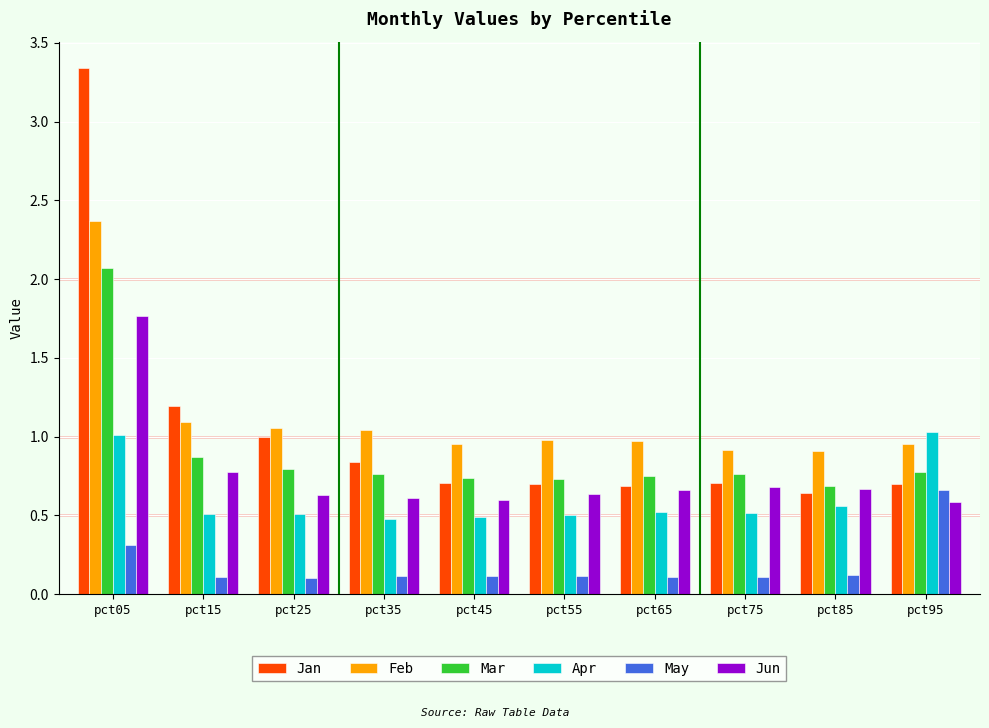

At which label does Mar reach its minimum?

pct85